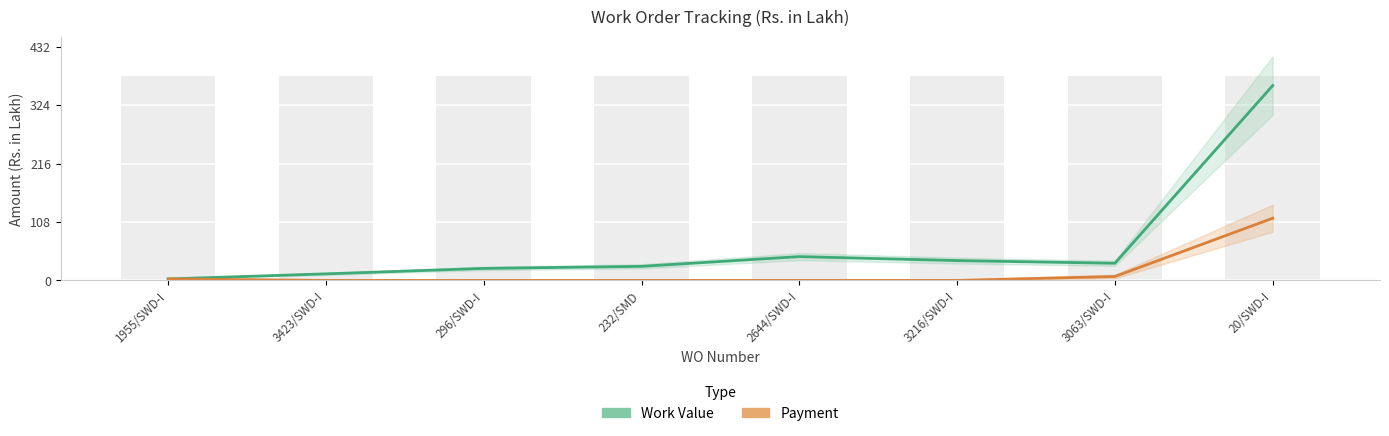

Reading right to left, list all the values displayed in this chart.

Work Value: 20/SWD-I=360.1	3063/SWD-I=31.8	3216/SWD-I=36.7	2644/SWD-I=44.0	232/SMD=26.0	296/SWD-I=22.2	3423/SWD-I=12.1	1955/SWD-I=2.8
Payment: 20/SWD-I=114.9	3063/SWD-I=7.3	3216/SWD-I=0.0	2644/SWD-I=0.0	232/SMD=0.0	296/SWD-I=0.0	3423/SWD-I=0.0	1955/SWD-I=2.8